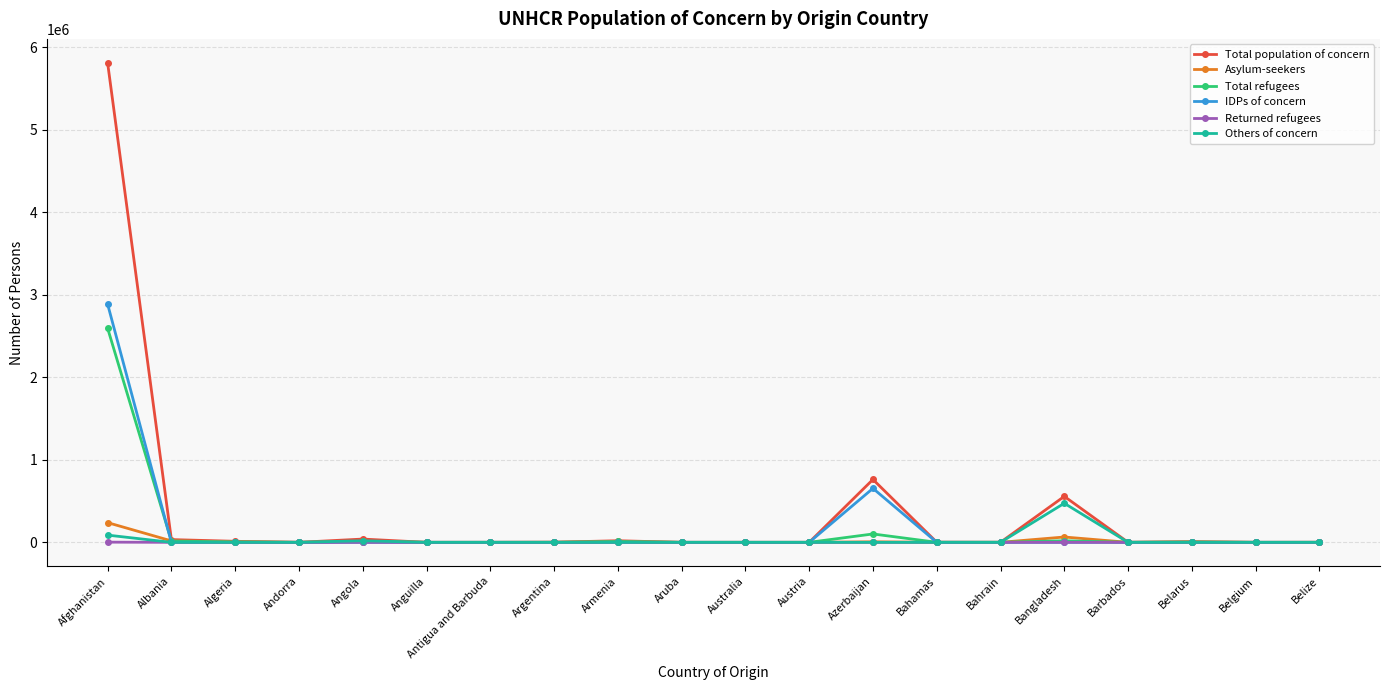

What is the sum of the Total population of concern values at Barbados and Angola?

40018